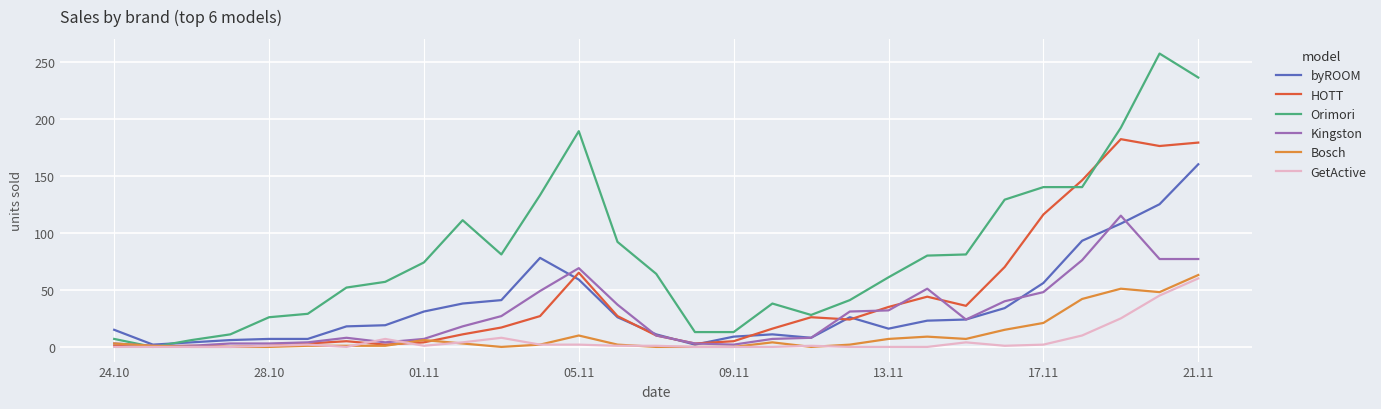

How many values in the Orimori series are below 64?

14